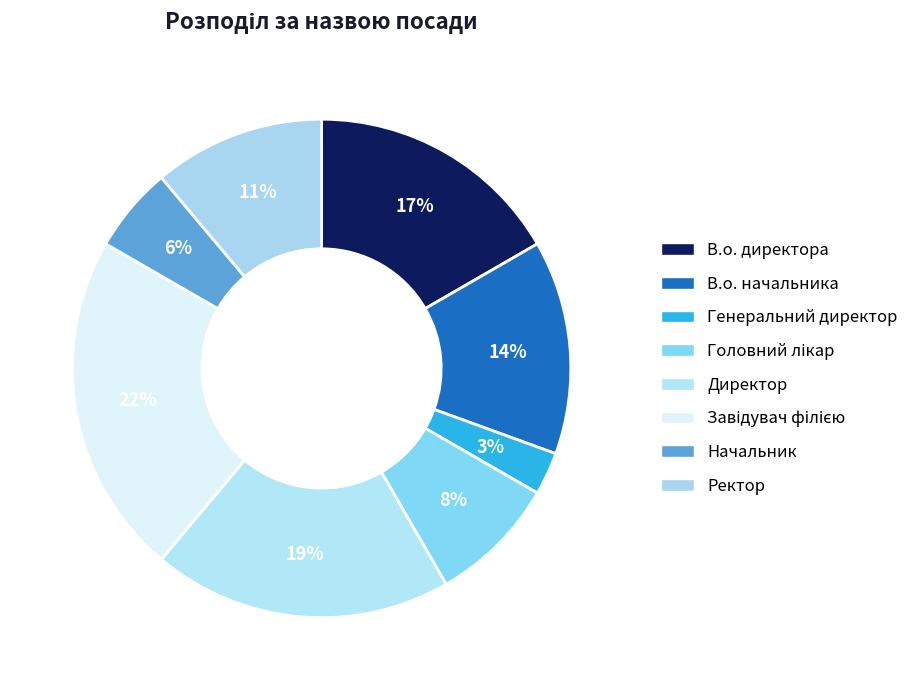

Between В.о. начальника and Генеральний директор, which is larger?

В.о. начальника